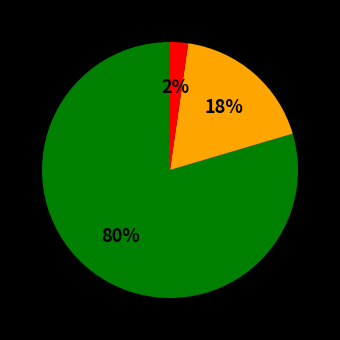

To the nearest percent, what is the average slice percentage?

33%